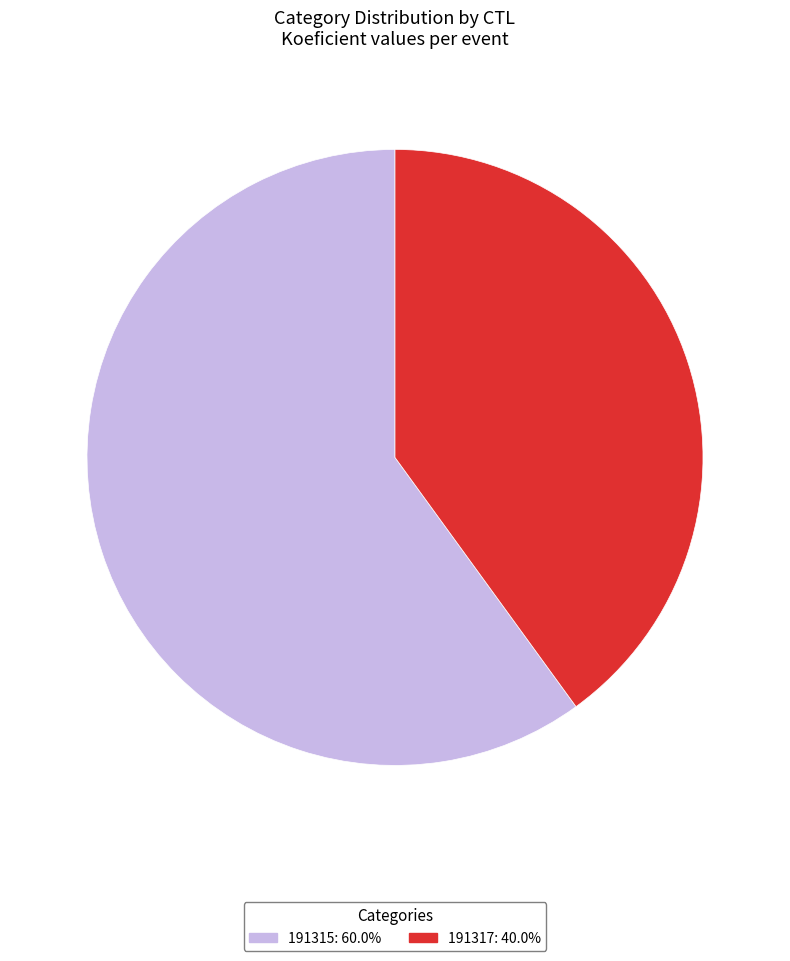

How many segments does this pie chart have?

2